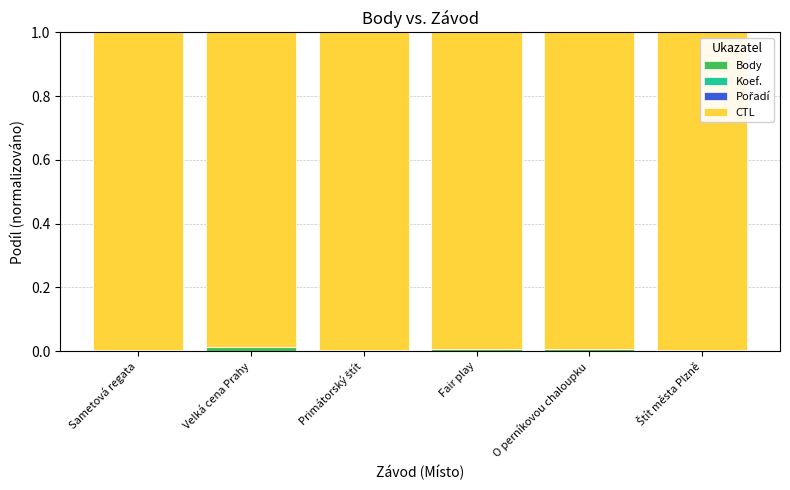

The value of Body at O perníkovou chaloupku is 0.0. True or false?

True